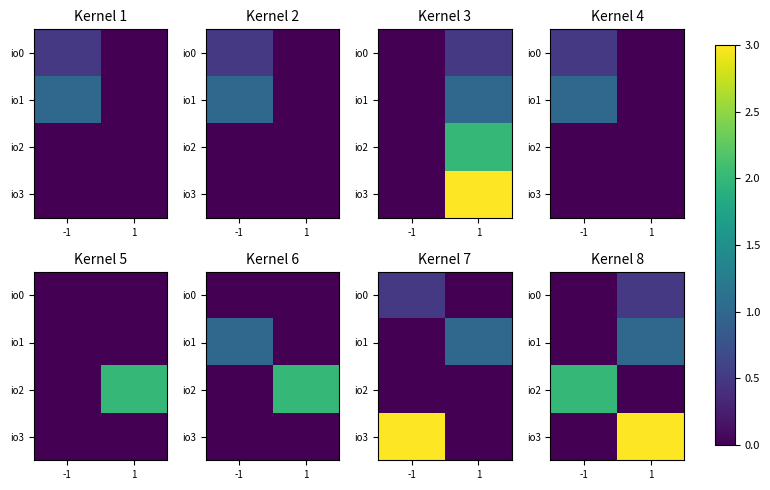

At which category is the sum across all series the highest?

1